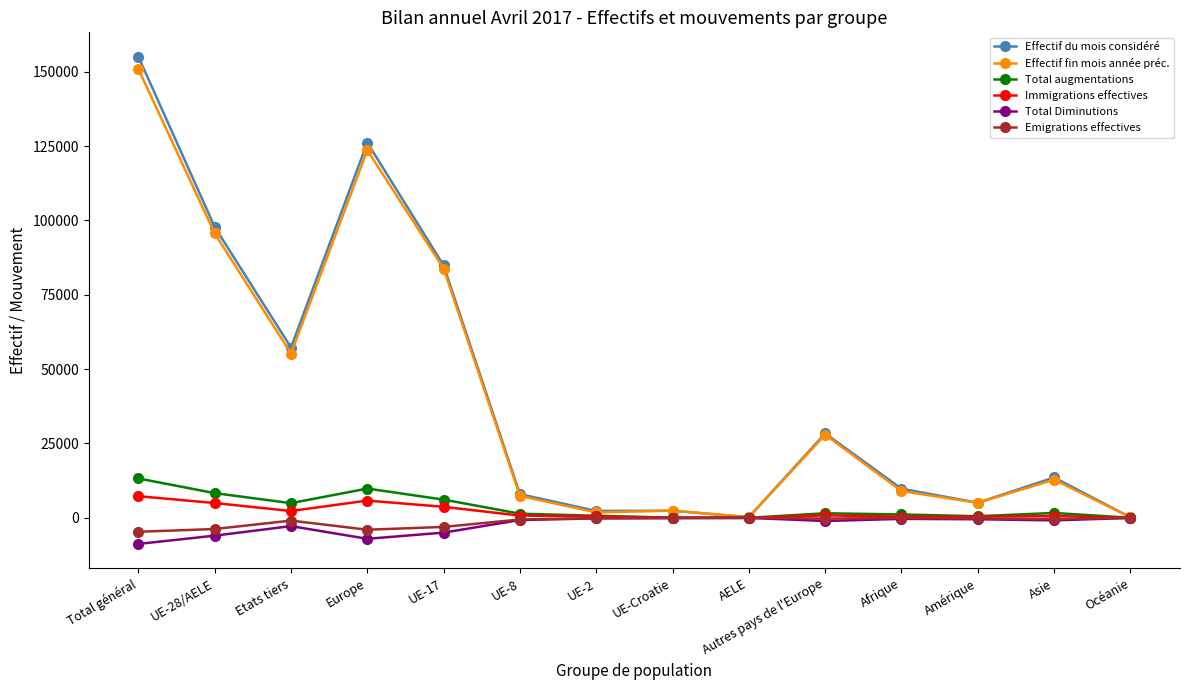

Which category has the lowest value across all series?

Total général